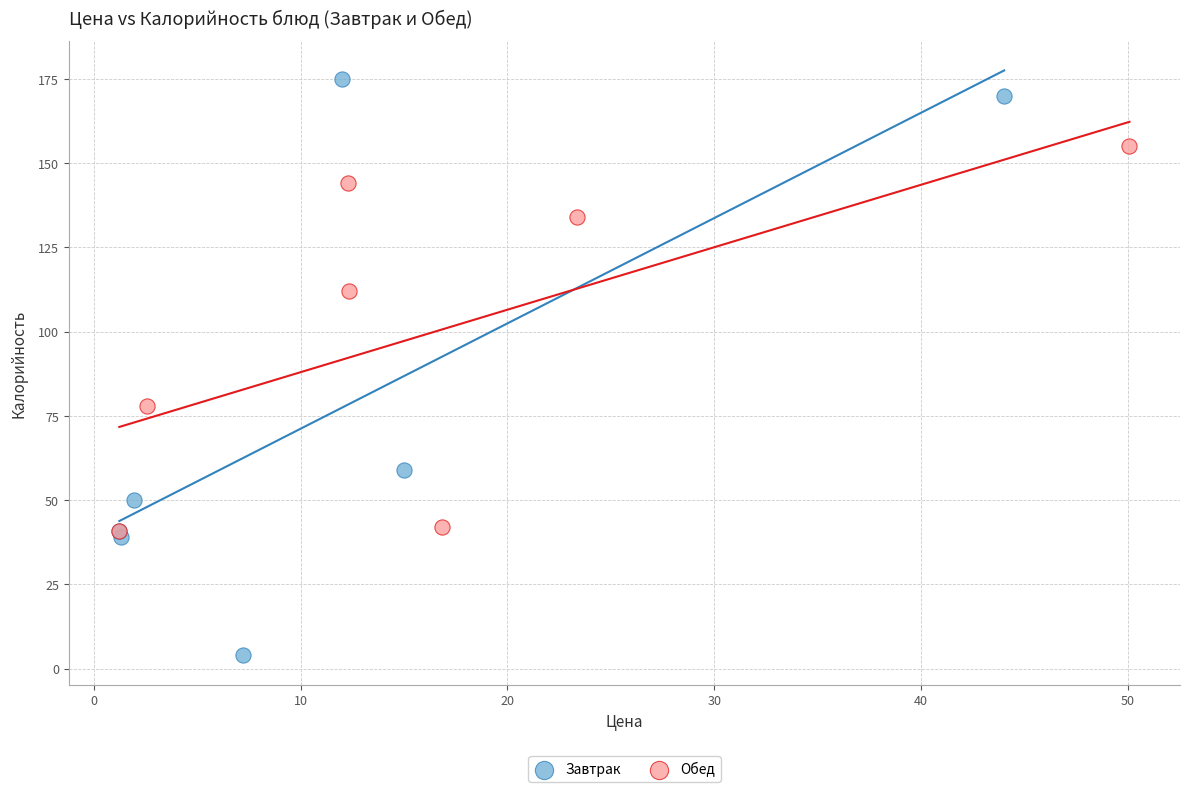

Which series contains the lowest Y value?

Завтрак